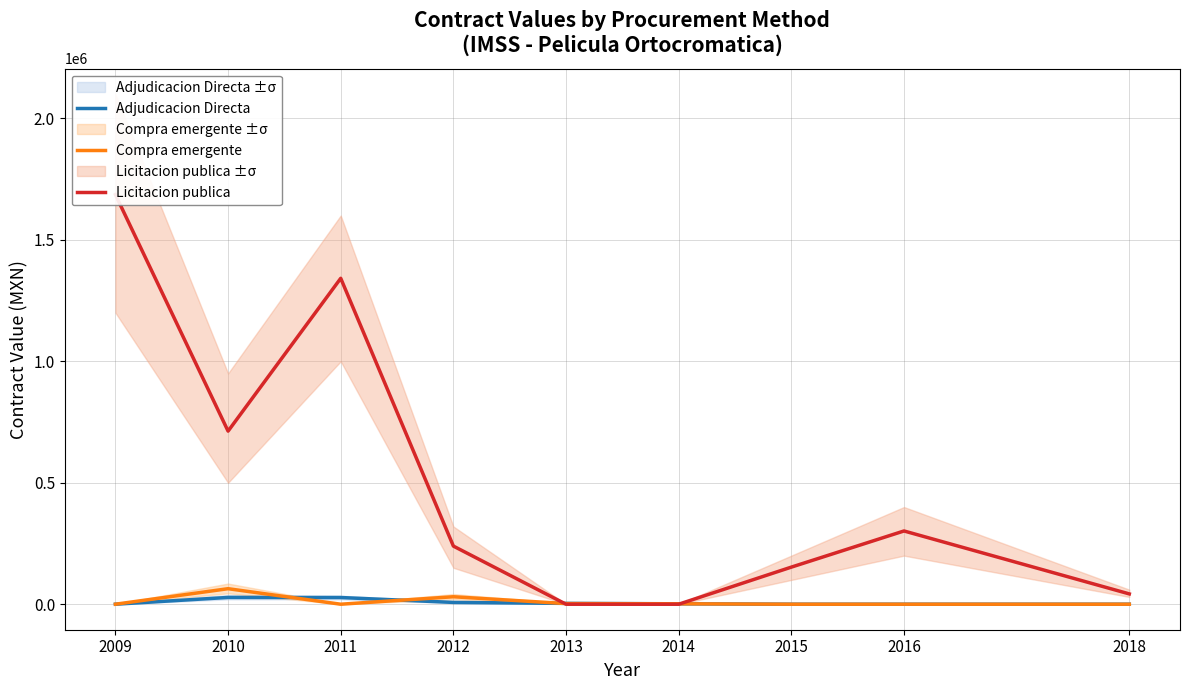

Where is Adjudicacion Directa nearest to the value 13958?

2012